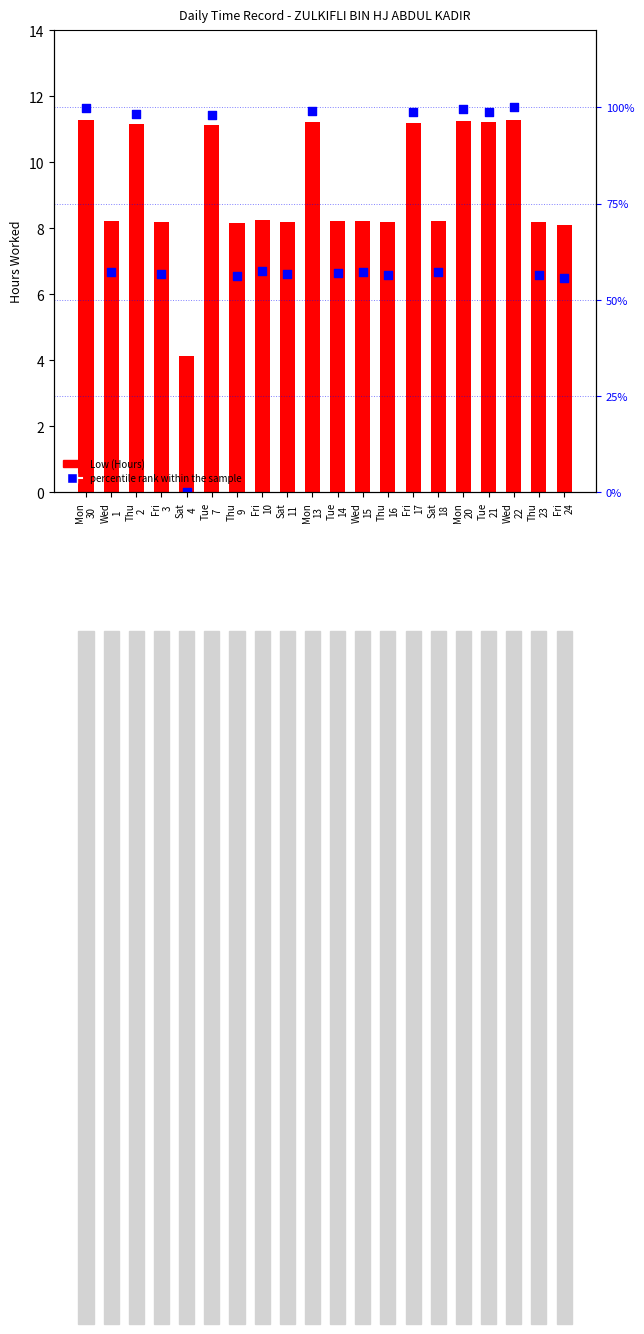

Which series has the largest total across all categories?

percentile rank within the sample